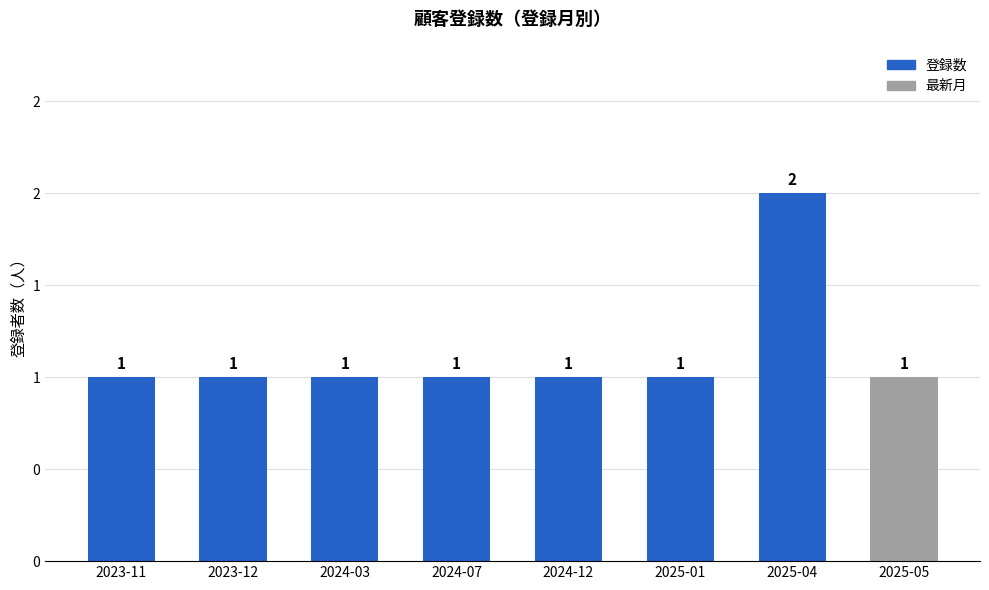

The value at 2024-07 is 1. True or false?

False